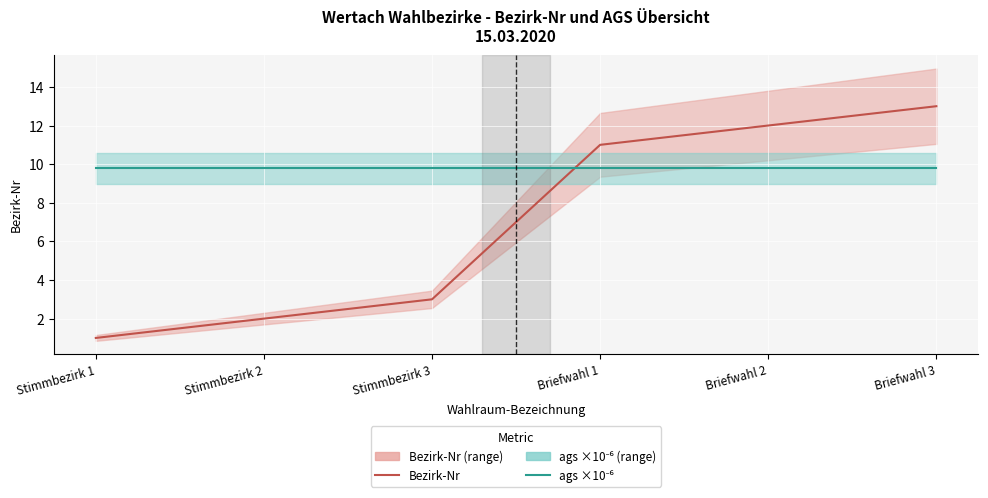

List the labels in order of Bezirk-Nr value, smallest first.

Stimmbezirk 1, Stimmbezirk 2, Stimmbezirk 3, Briefwahl 1, Briefwahl 2, Briefwahl 3